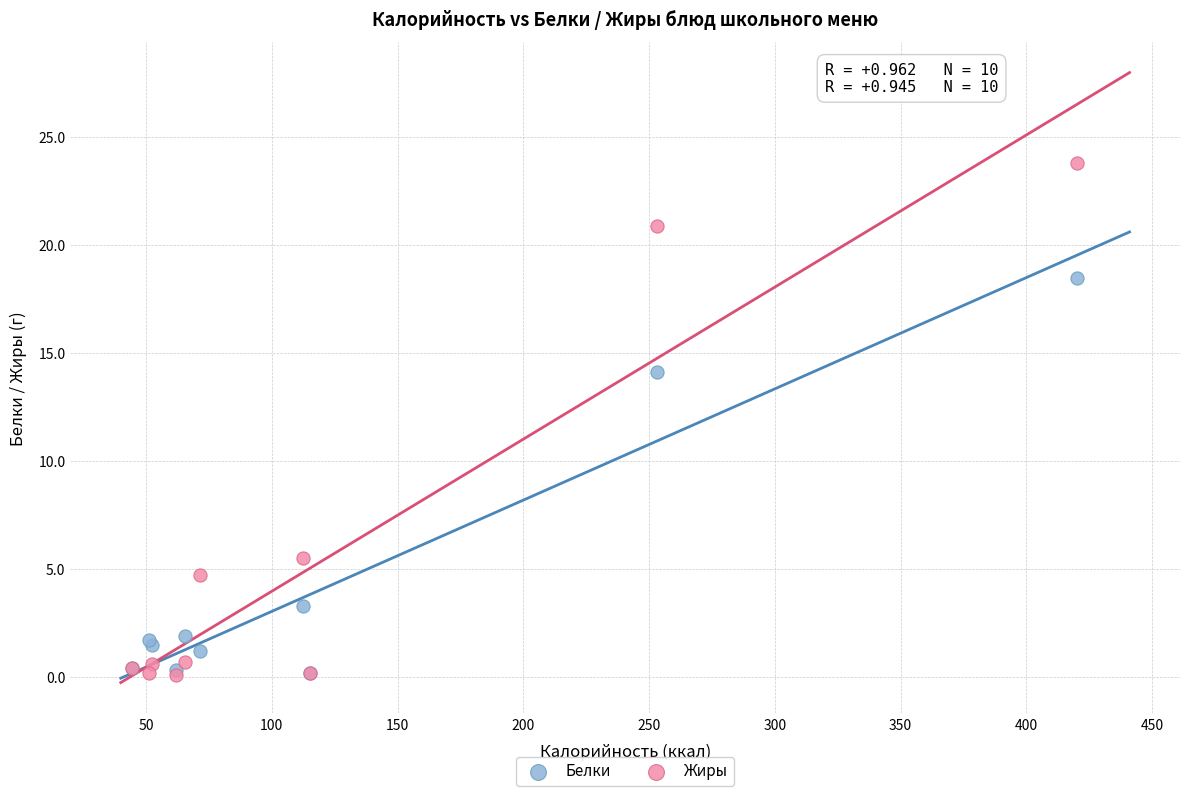

In the Белки series, what Y value is closest to 9?

14.1